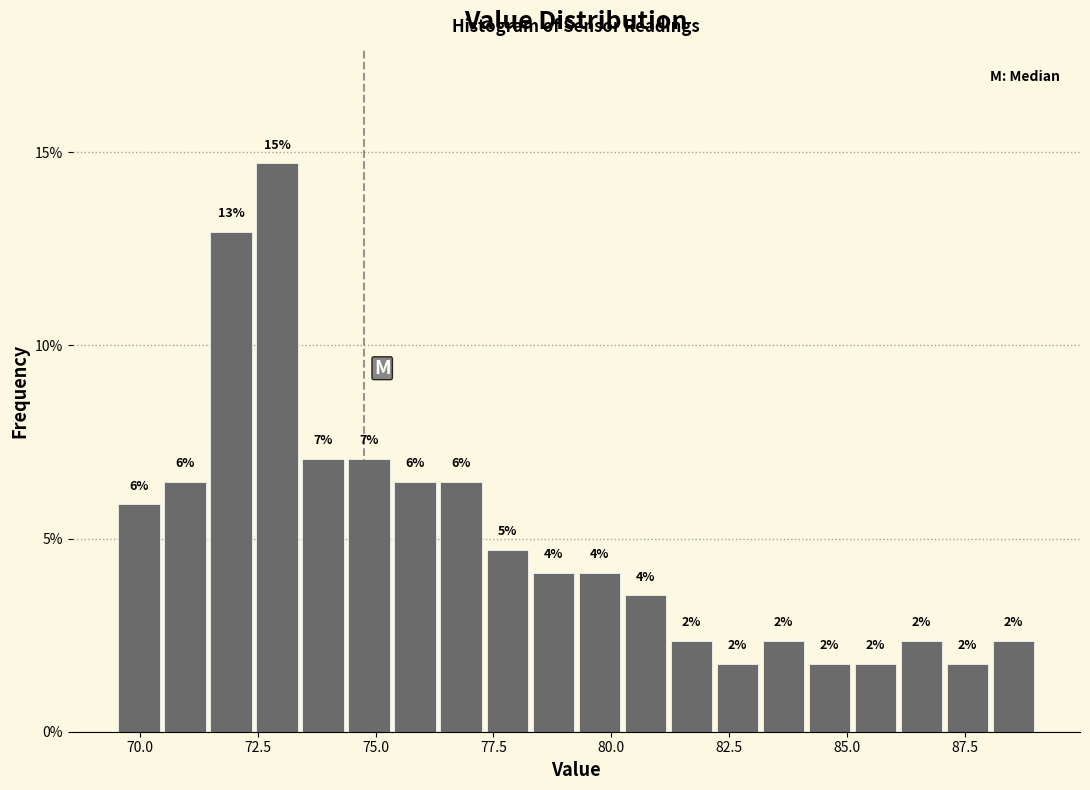

Read against the x-axis, roughly where is the centre of the tallest bar?

73.0